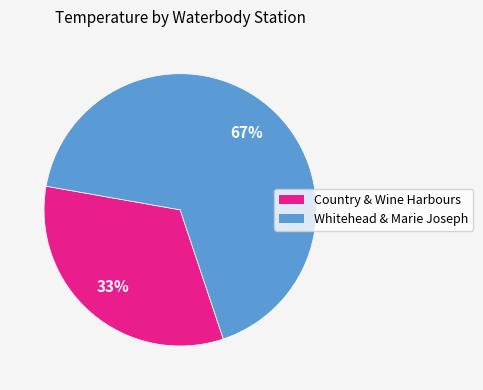

To the nearest percent, what is the average slice percentage?

50%